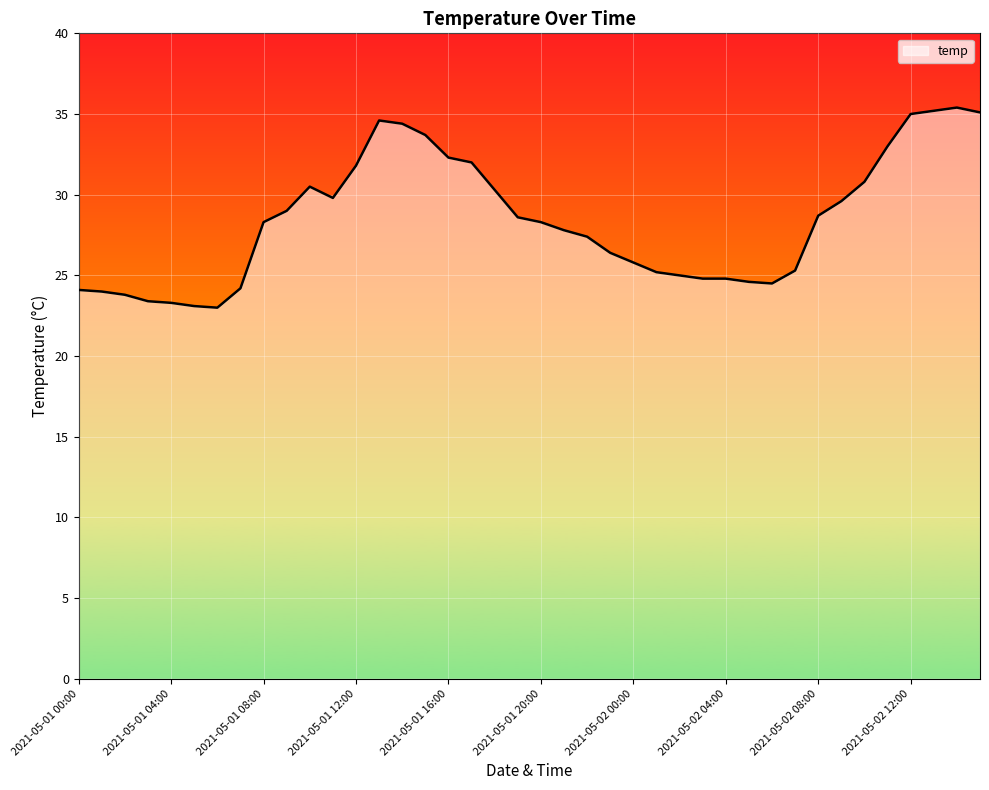

What is the minimum value shown in the chart?

23.0